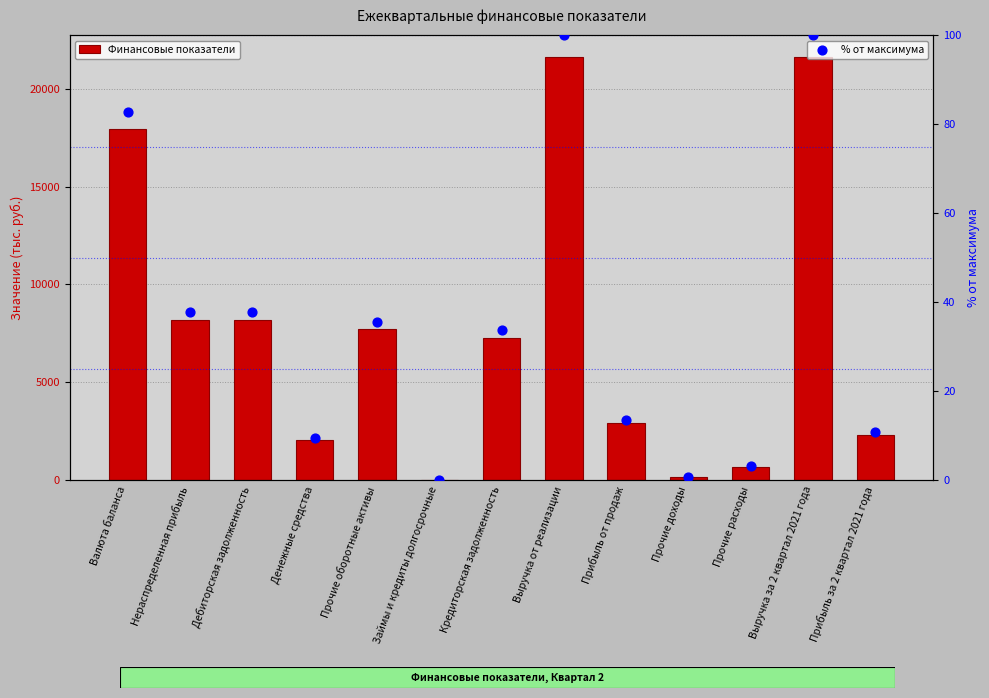

Which series has the largest Y range (max minus min)?

Финансовые показатели